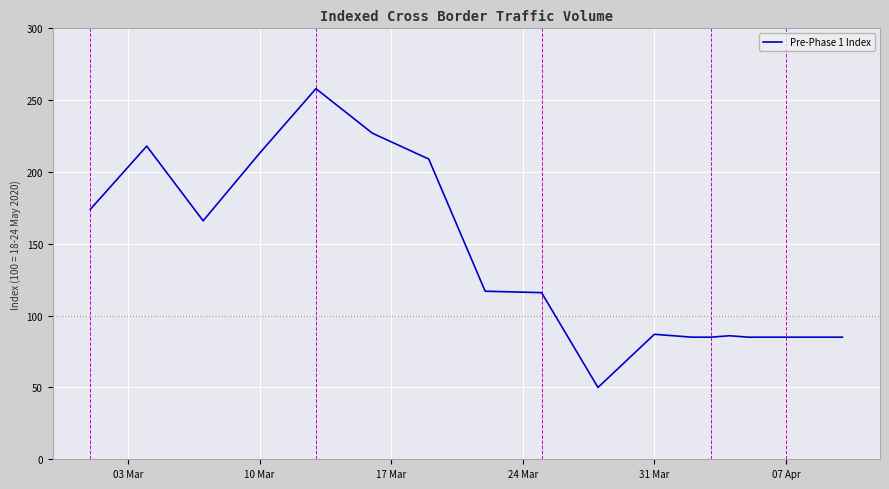

What is the difference between the maximum and minimum values?

208